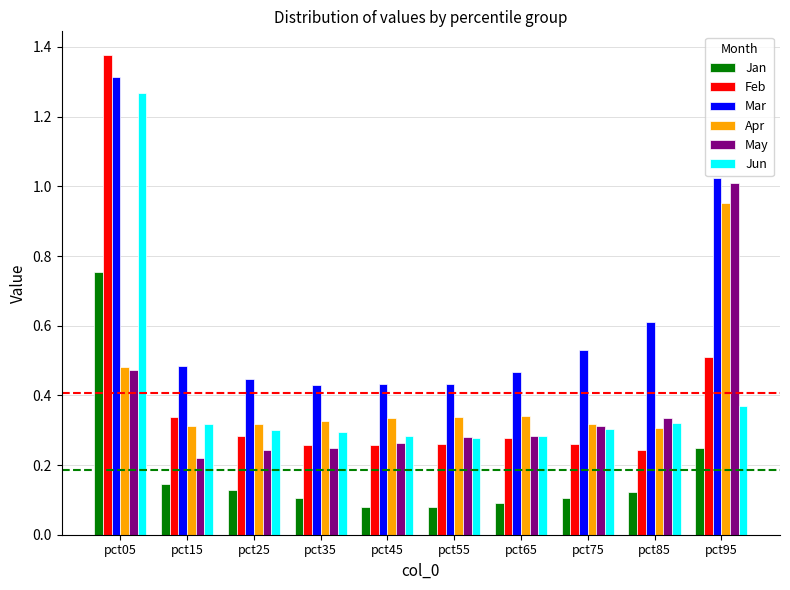

How many bars are there in total?

60